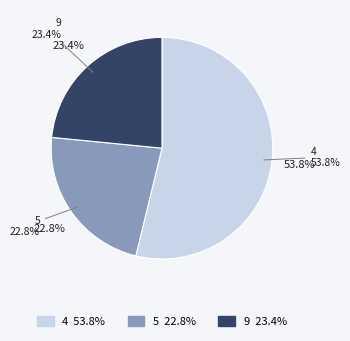

Does any single category account for the majority?

Yes